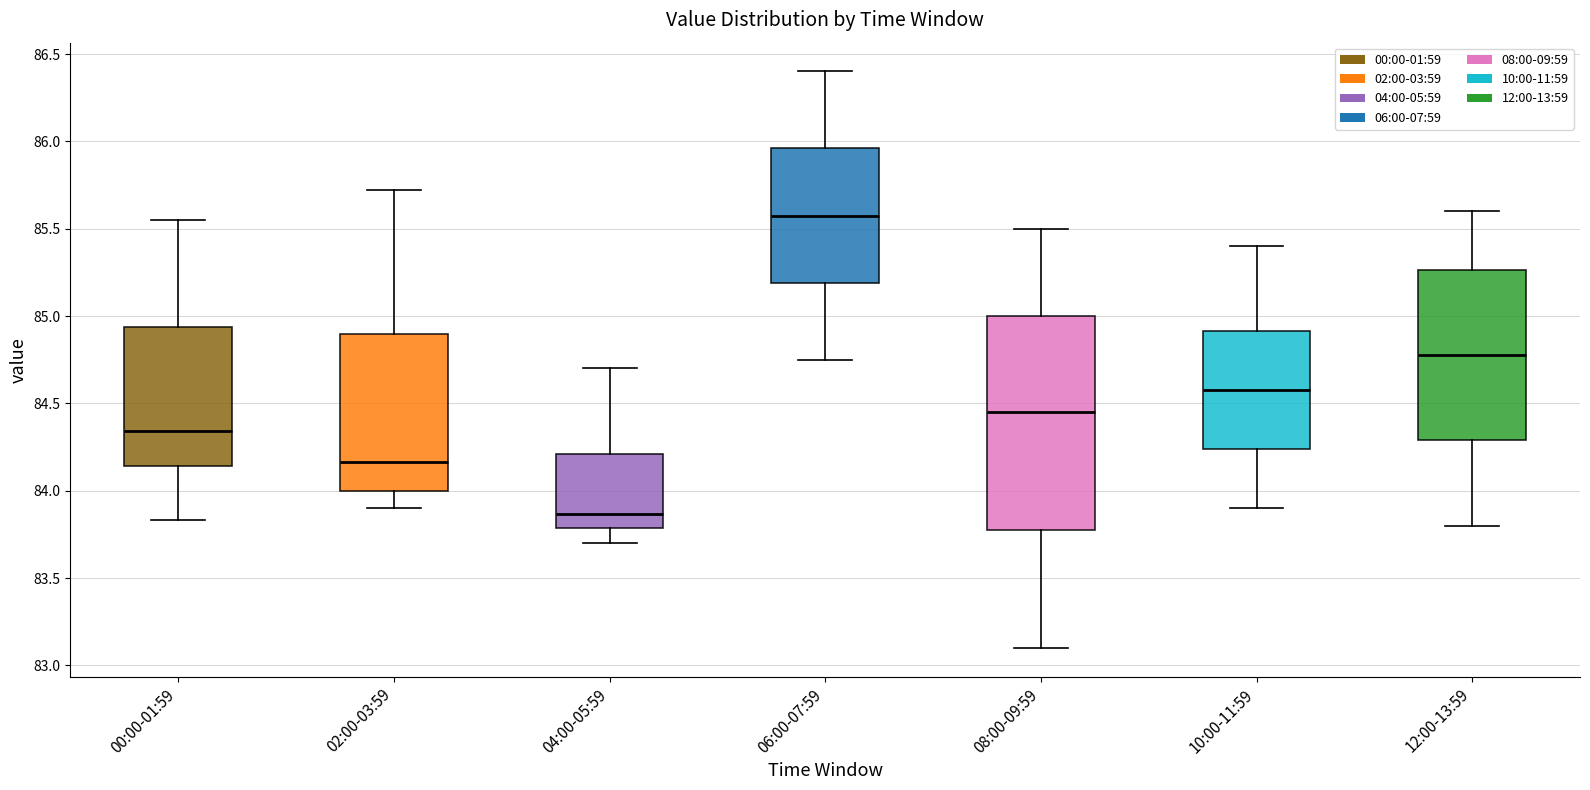

Which box is the tallest, from its lower edge to its upper edge?

08:00-09:59